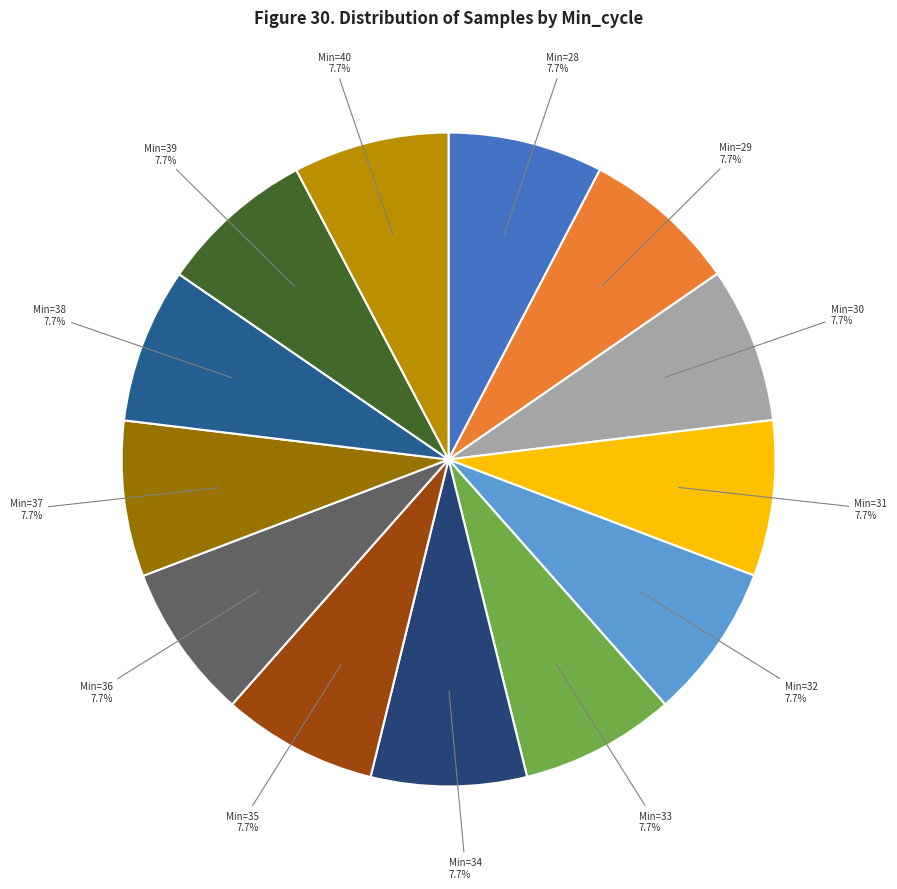

Which slice is the largest?

29